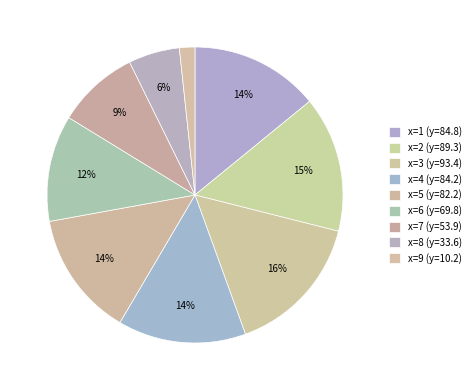

What is the smallest slice in the pie chart?

9